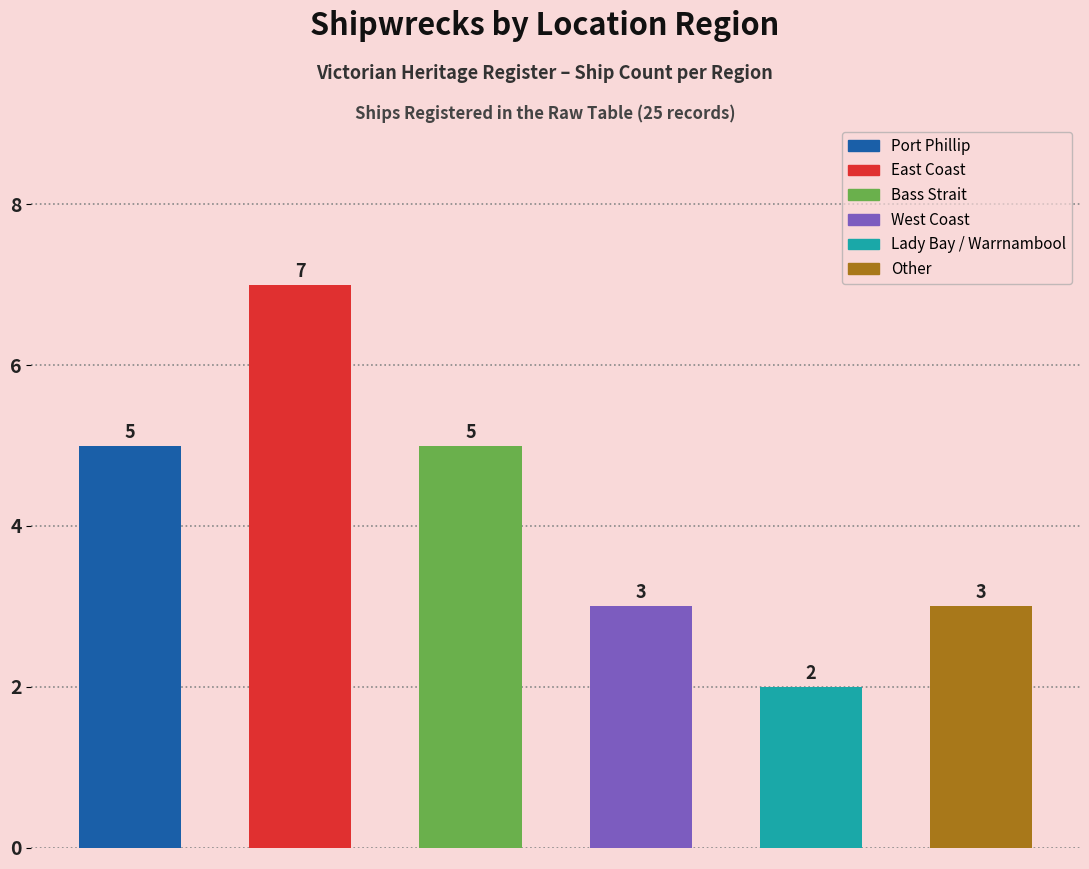

What is the average value?

4